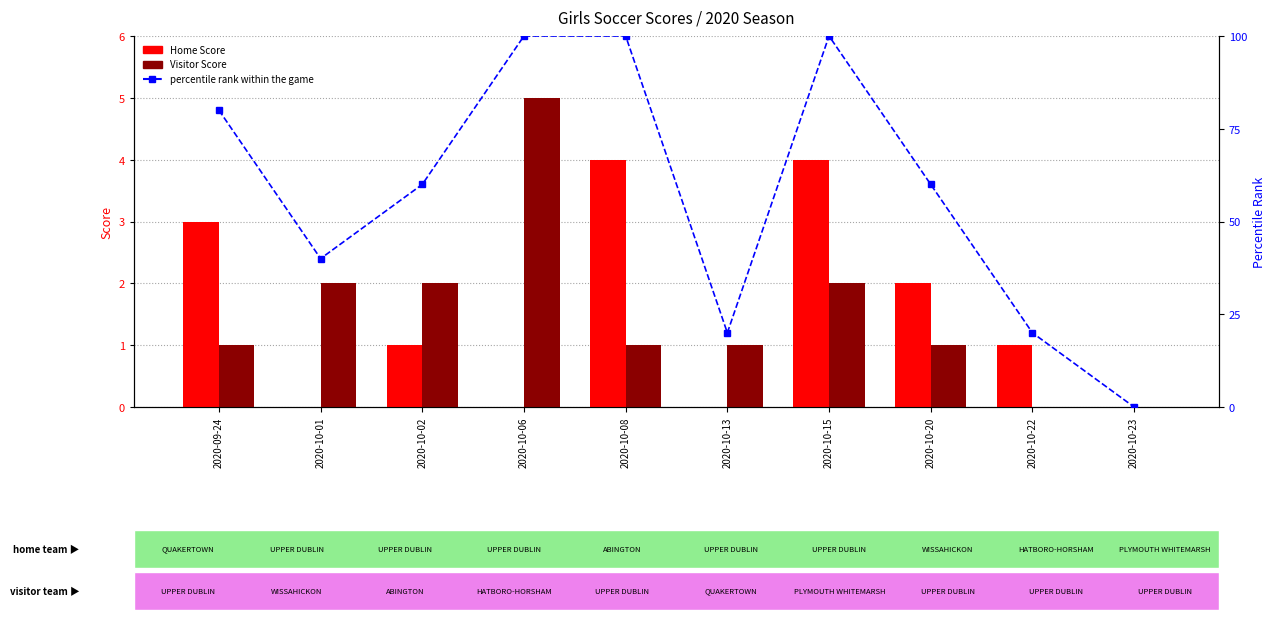

Reading right to left, extract all data points from this chart.

Home Score: 0	1	2	4	0	4	0	1	0	3
Visitor Score: 0	0	1	2	1	1	5	2	2	1
percentile rank within the game: 0	20	60	100	20	100	100	60	40	80